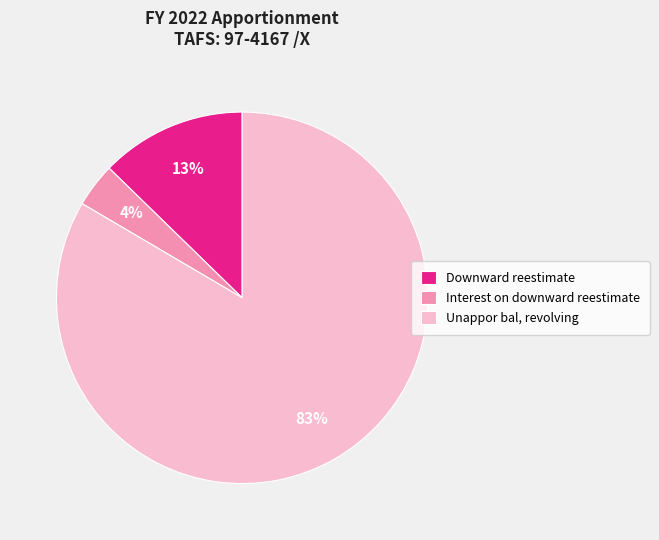

Which category accounts for the majority?

Unappor bal, revolving